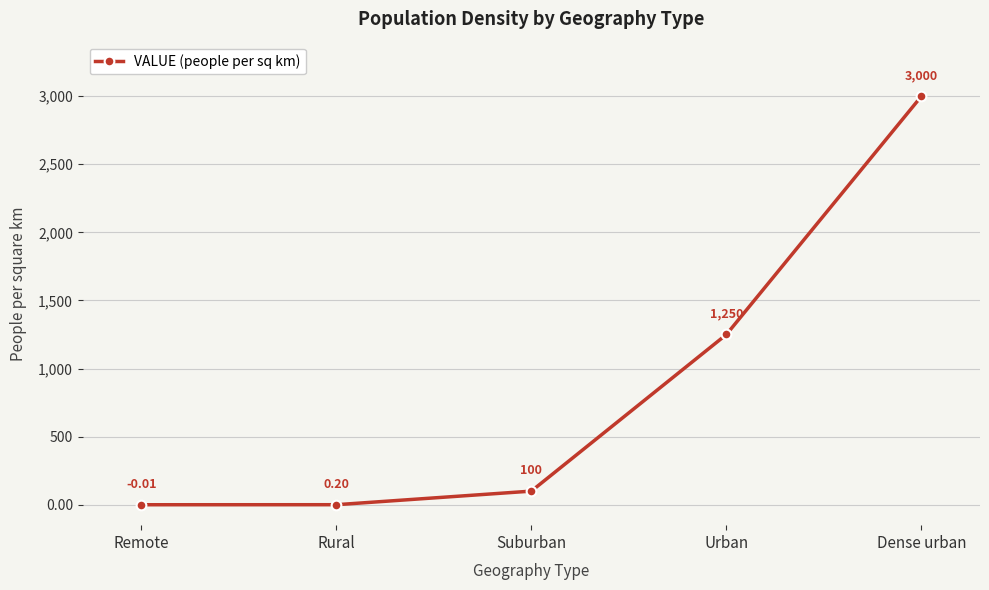

How many data points are less than 100?

2